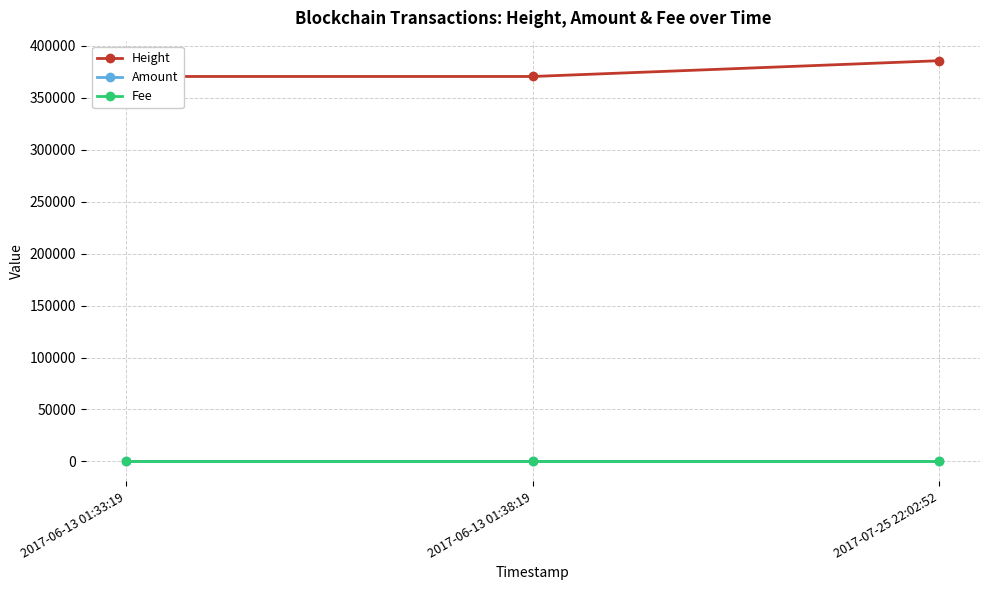

Reading left to right, what are all the values shown in this chart?

Height: 370439	370440	385616
Amount: 1	0	0
Fee: 1	1	1